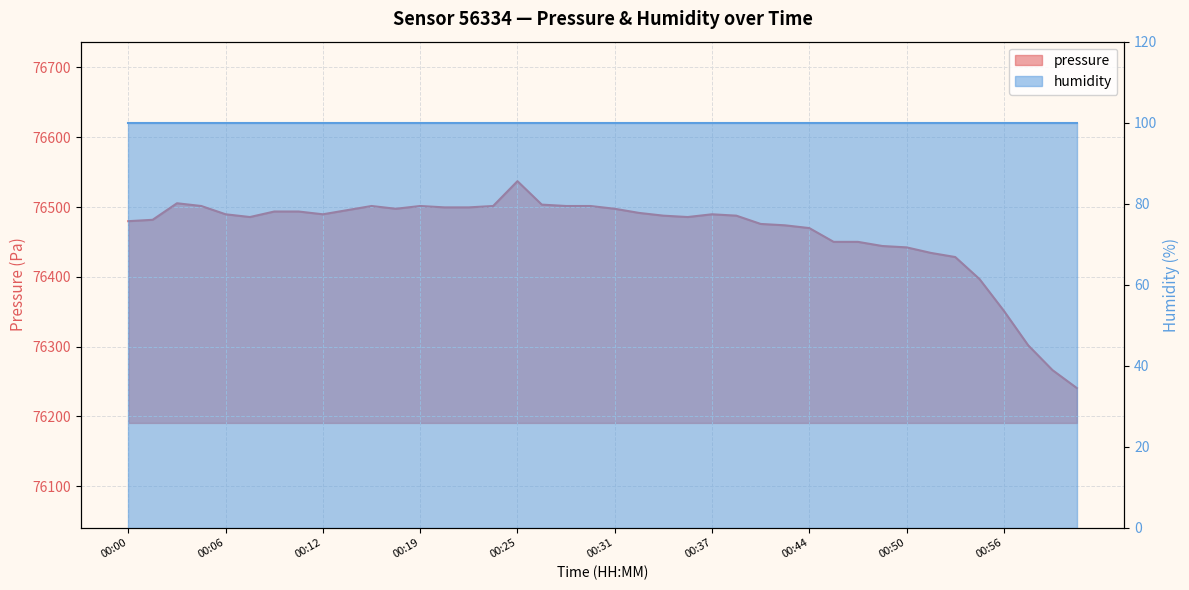

Where is the data nearest to the value 76388?

00:55